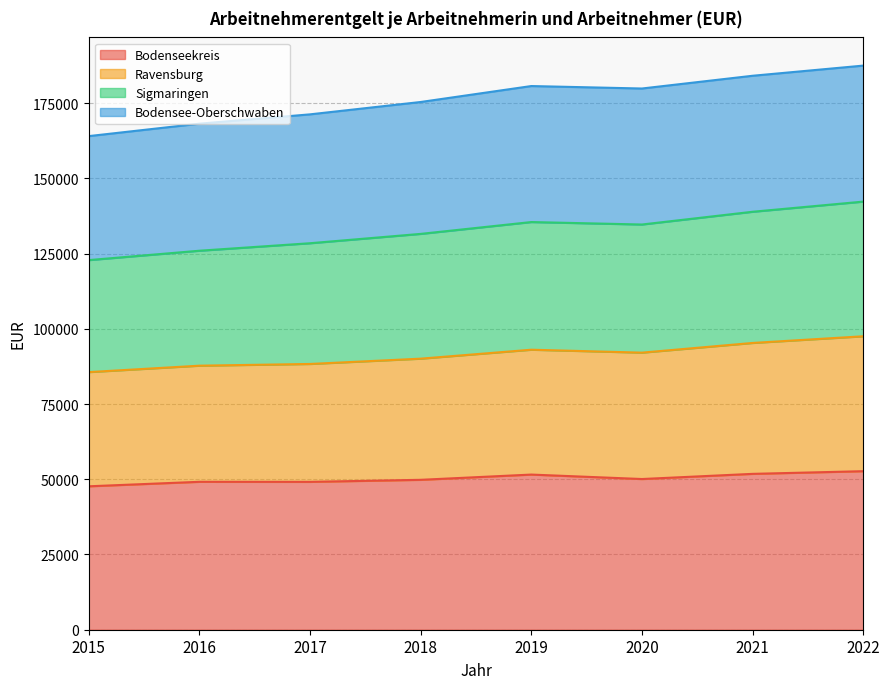

How many lines are shown in the chart?

4